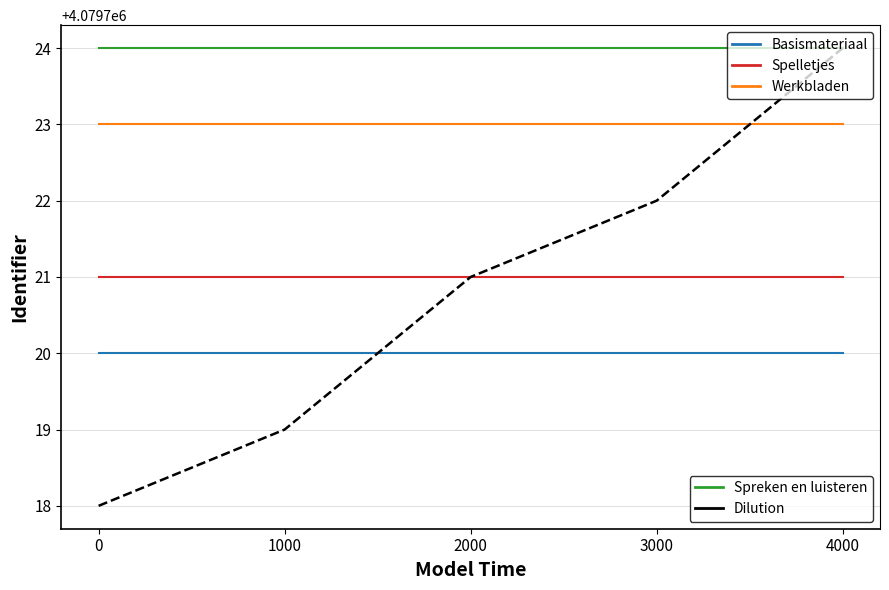

What is the greatest value displayed?

4079724